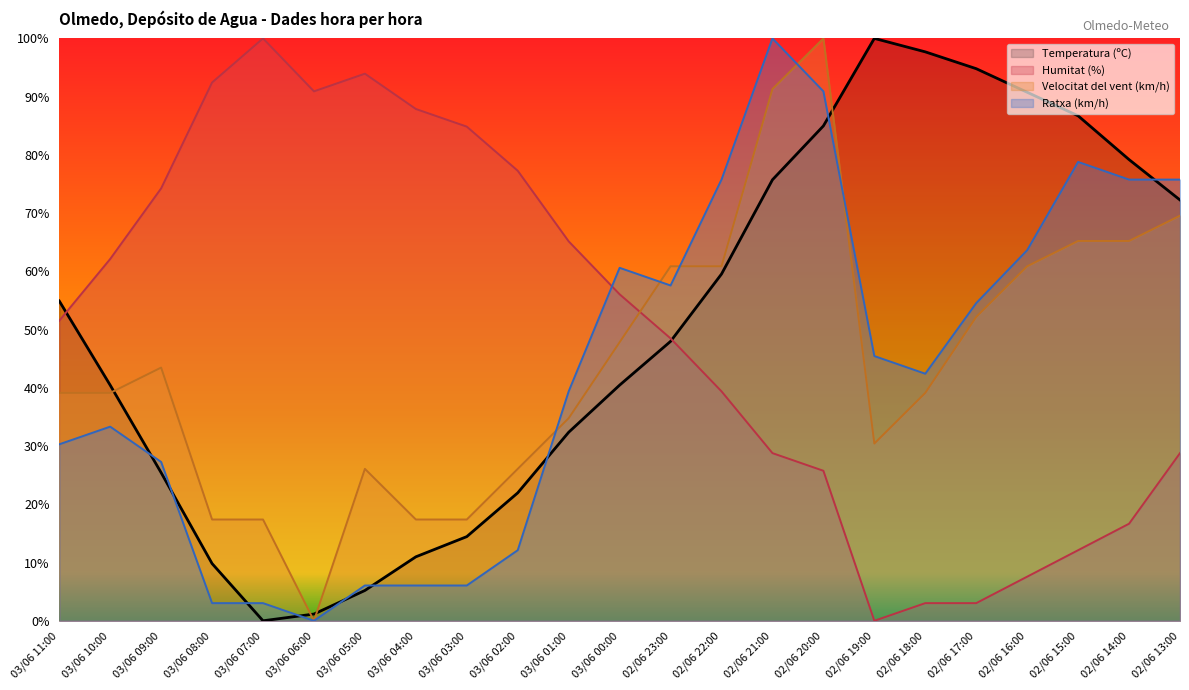

Which series has the widest spread of values?

Temperatura (ºC)